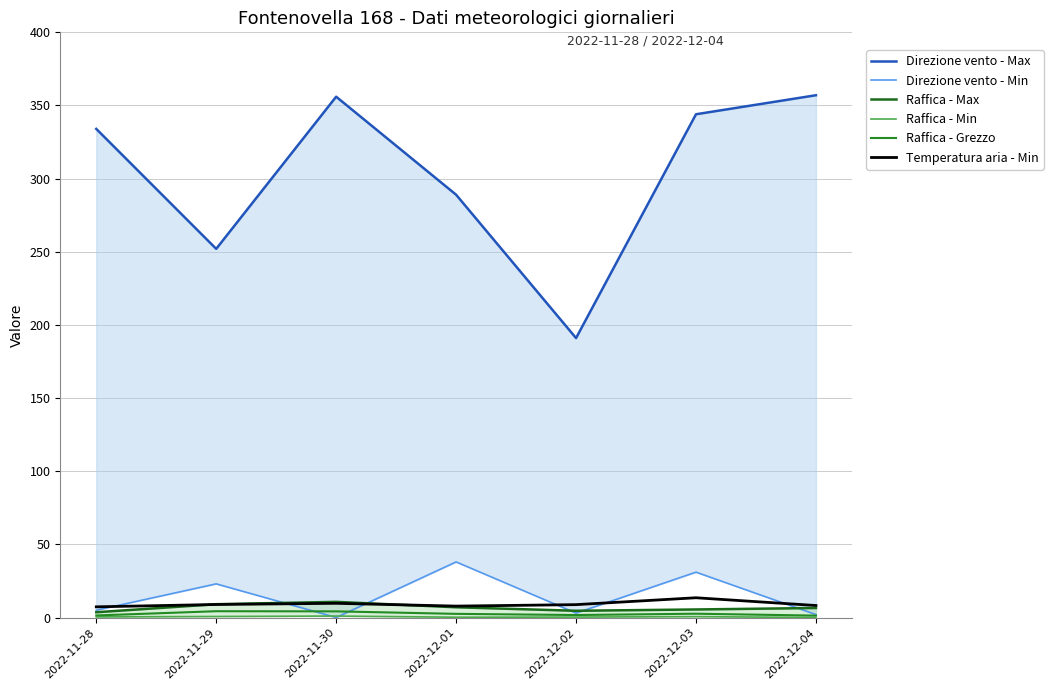

The value of Raffica - Grezzo at 2022-11-29 is 4.3. True or false?

True